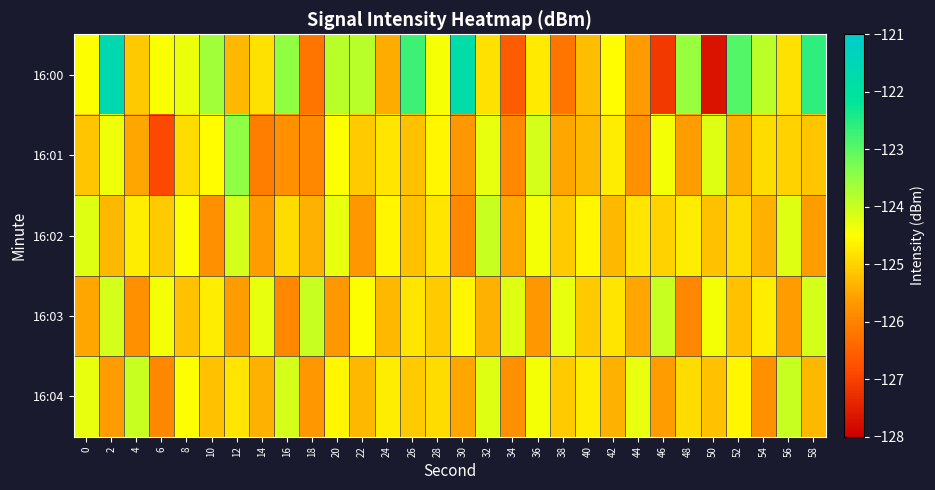

What is the total value across all series at 56?

-623.6